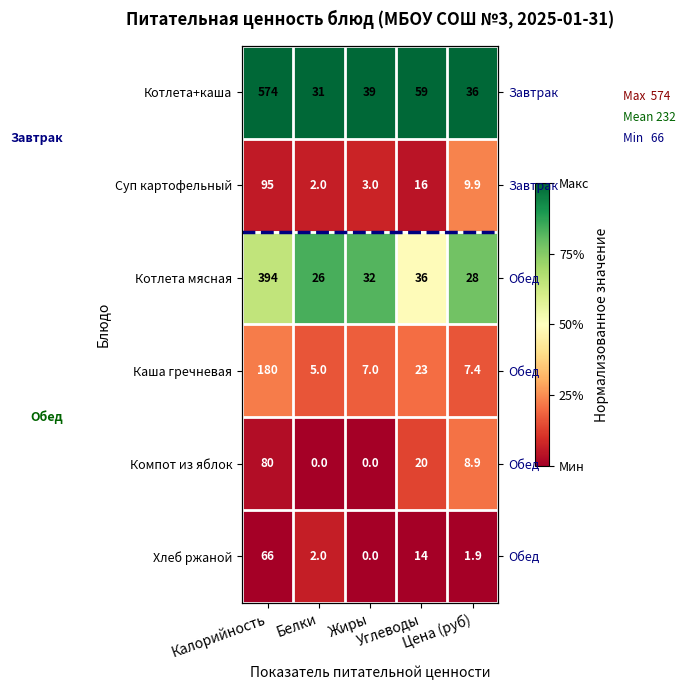

At which category is the sum across all series the highest?

Цена (руб)